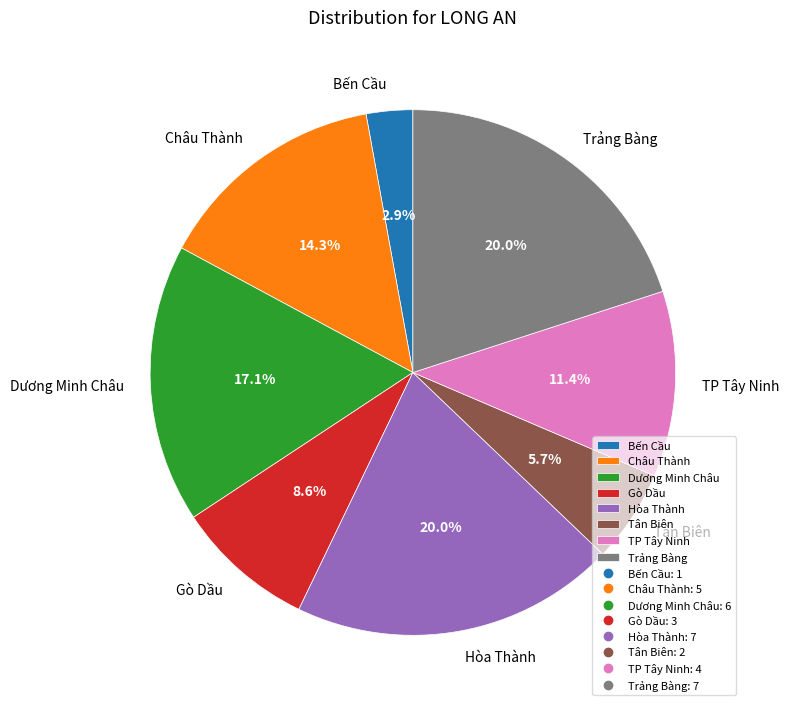

Is there a majority slice in this chart?

No